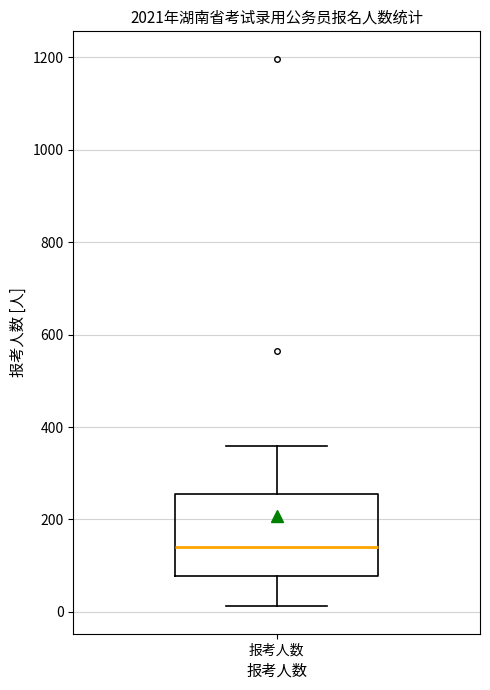

Read this box plot against the y-axis: the position of the median line, the range covered by the box, and the ends of both whiskers. The values are not printed on the chart, so give them approximately, as read against the axis.

median 140, box 80 to 260, whiskers 20 to 360